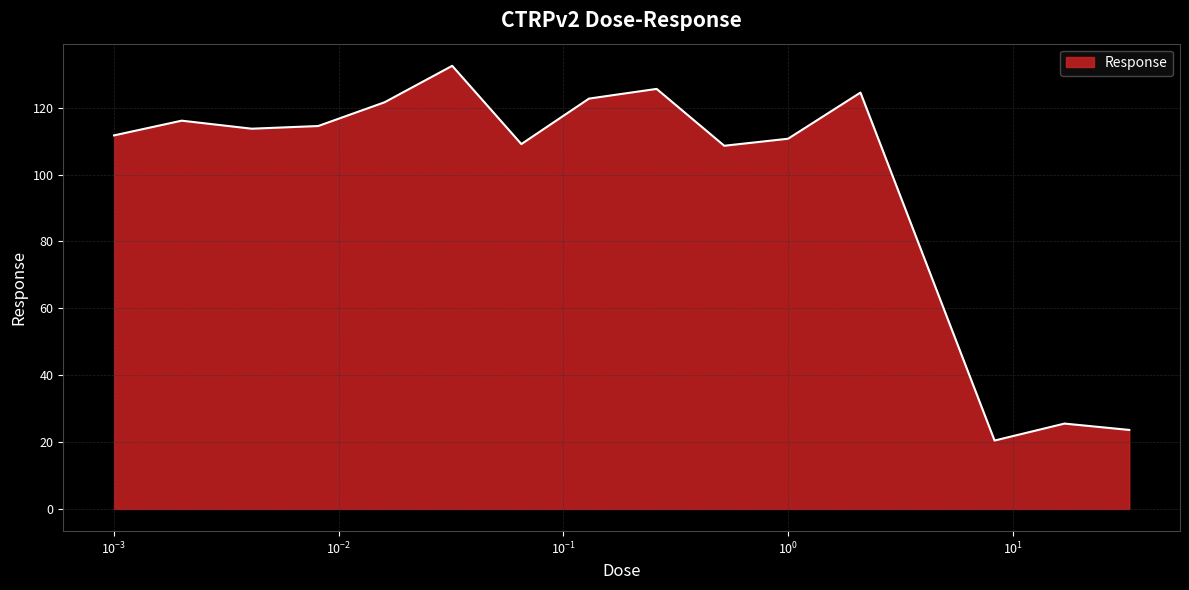

What is the maximum value shown in the chart?

132.5